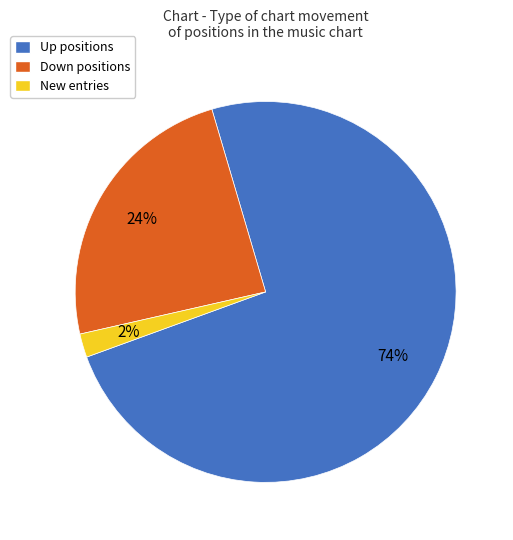

To the nearest percent, what is the average slice percentage?

33%